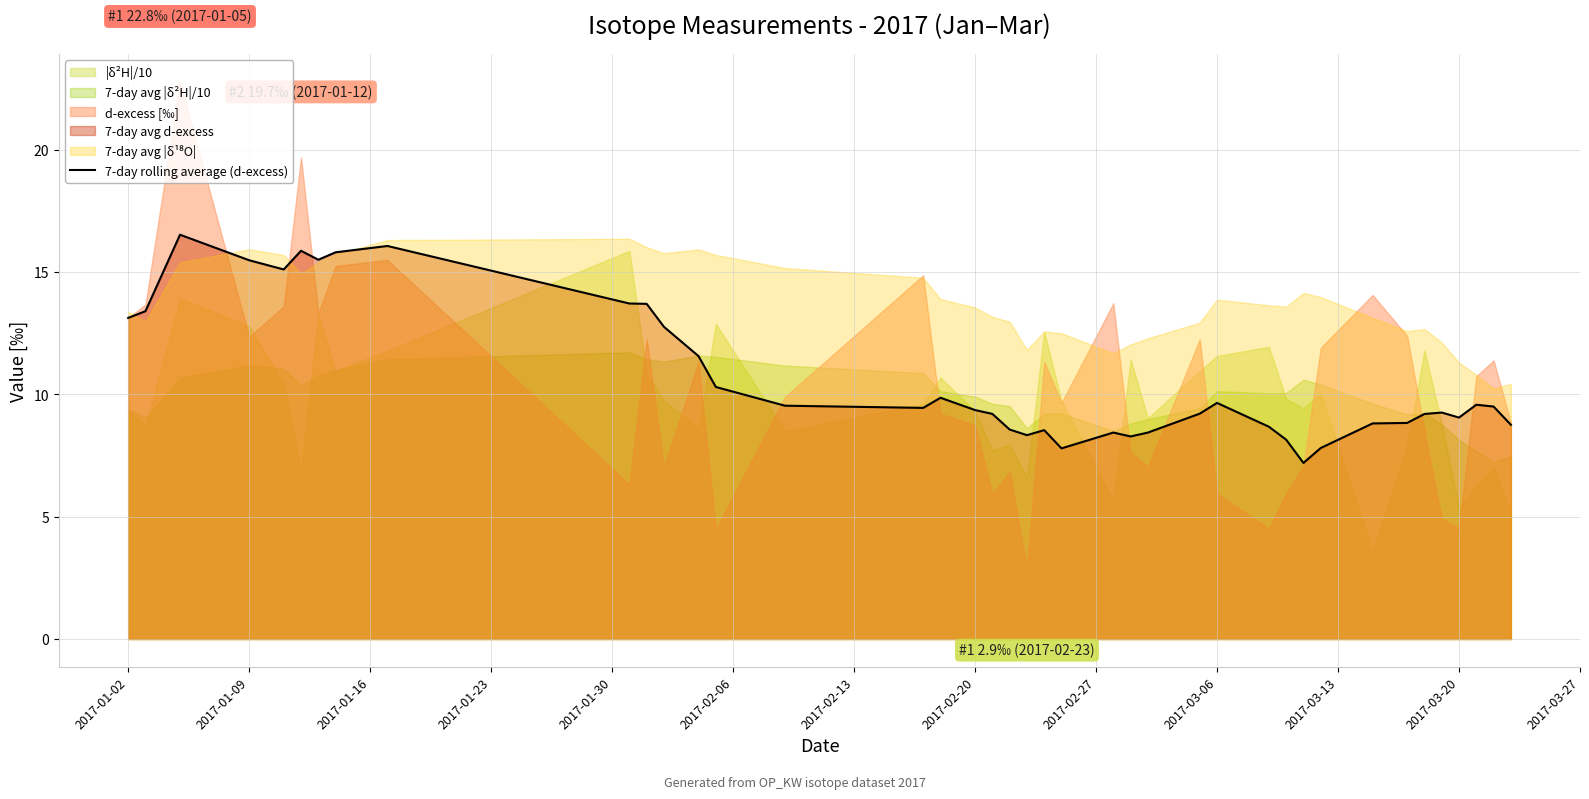

The value of 7-day rolling average (d-excess) at 2017-03-06 is 2.9. True or false?

False